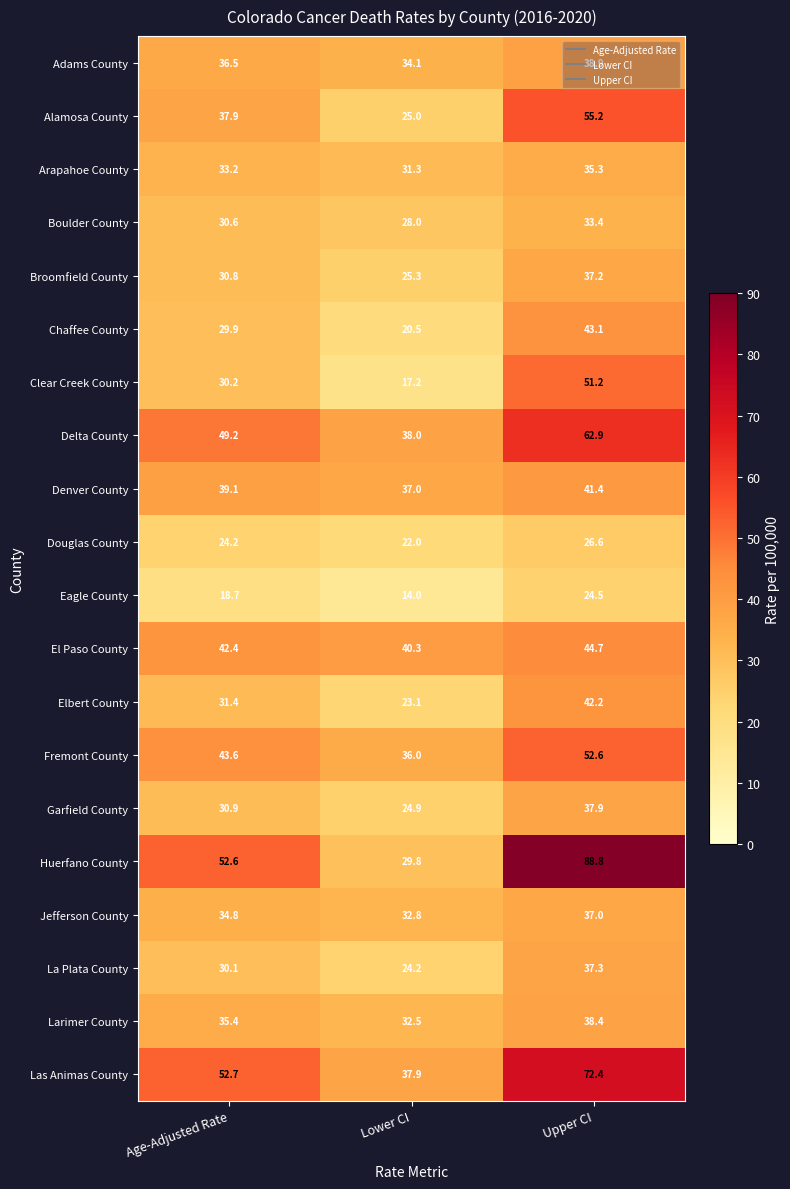

What is the difference between the maximum and second lowest values in the Douglas County series?

2.4